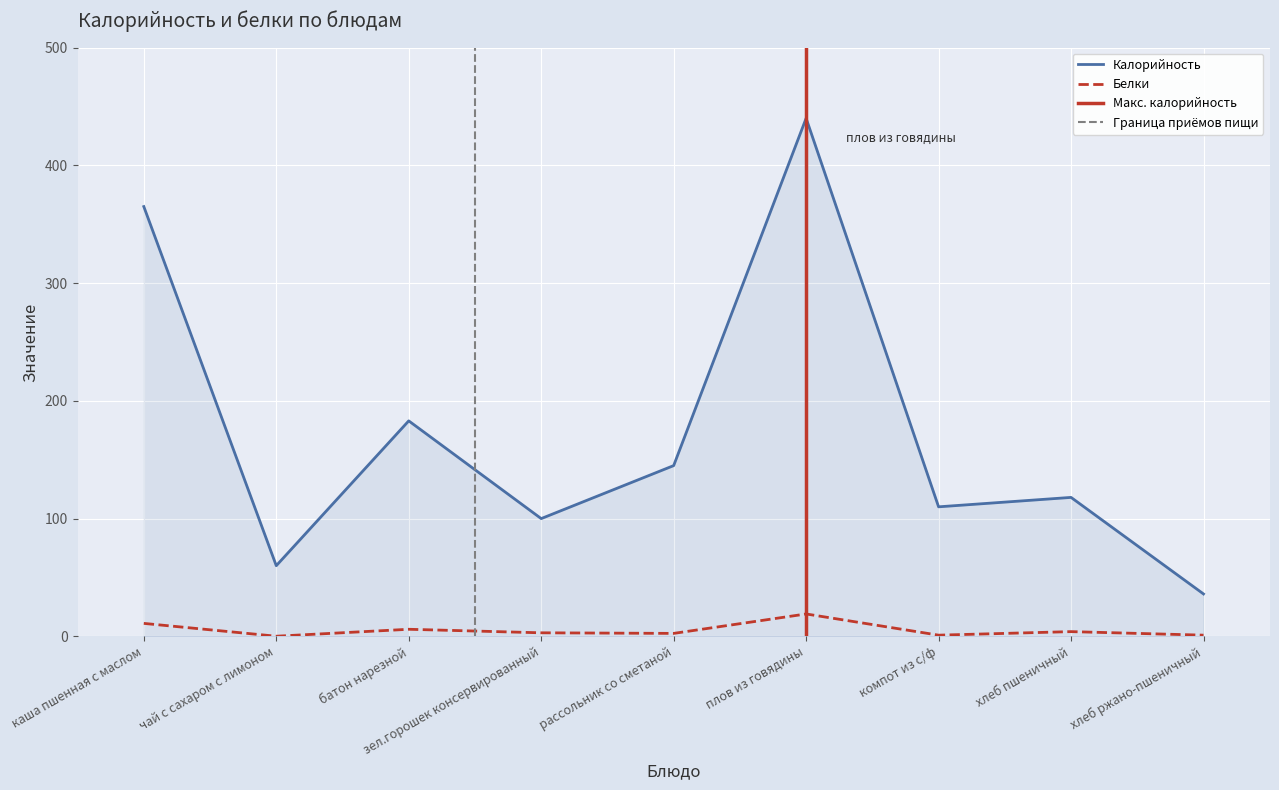

How many interior local valleys does the Калорийность series have?

3